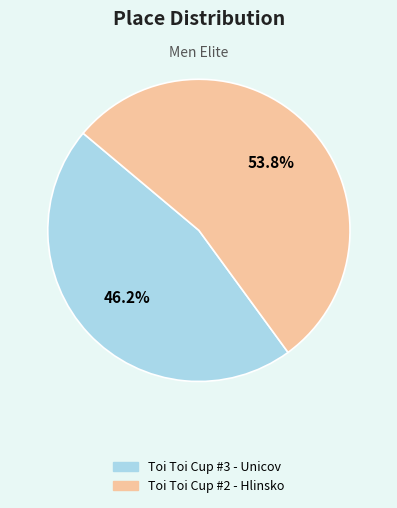

True or false: Toi Toi Cup #2 - Hlinsko accounts for 54% of the total.

True